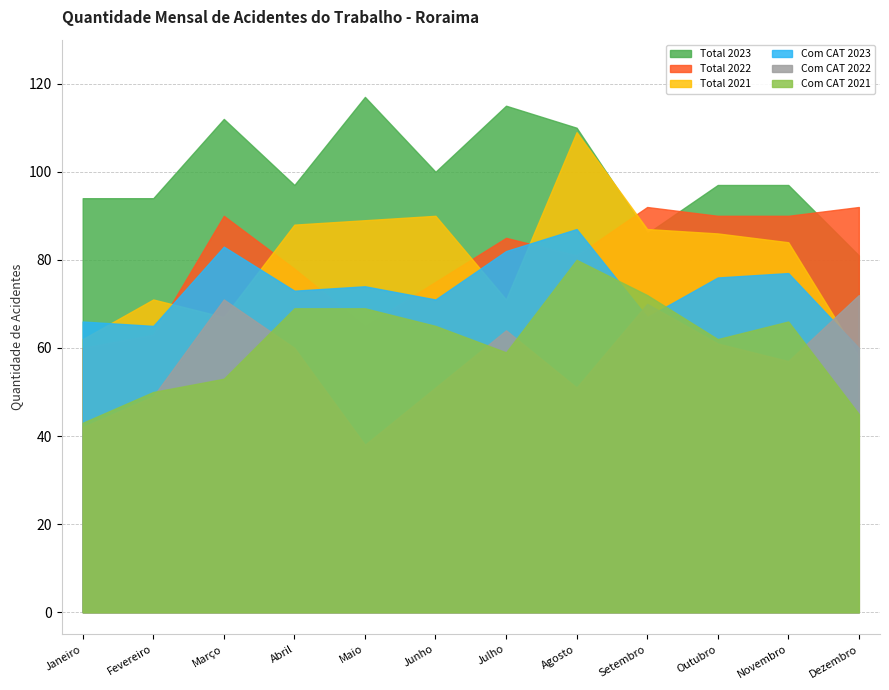

Which category has the highest value across all series?

Maio